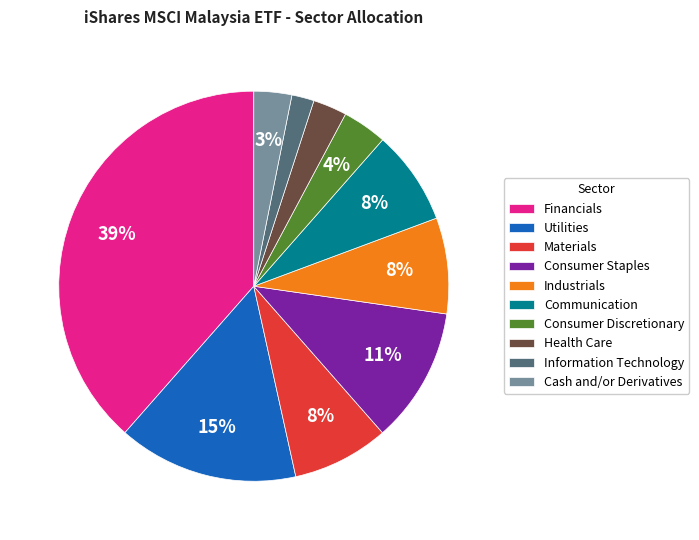

Is there a majority slice in this chart?

No